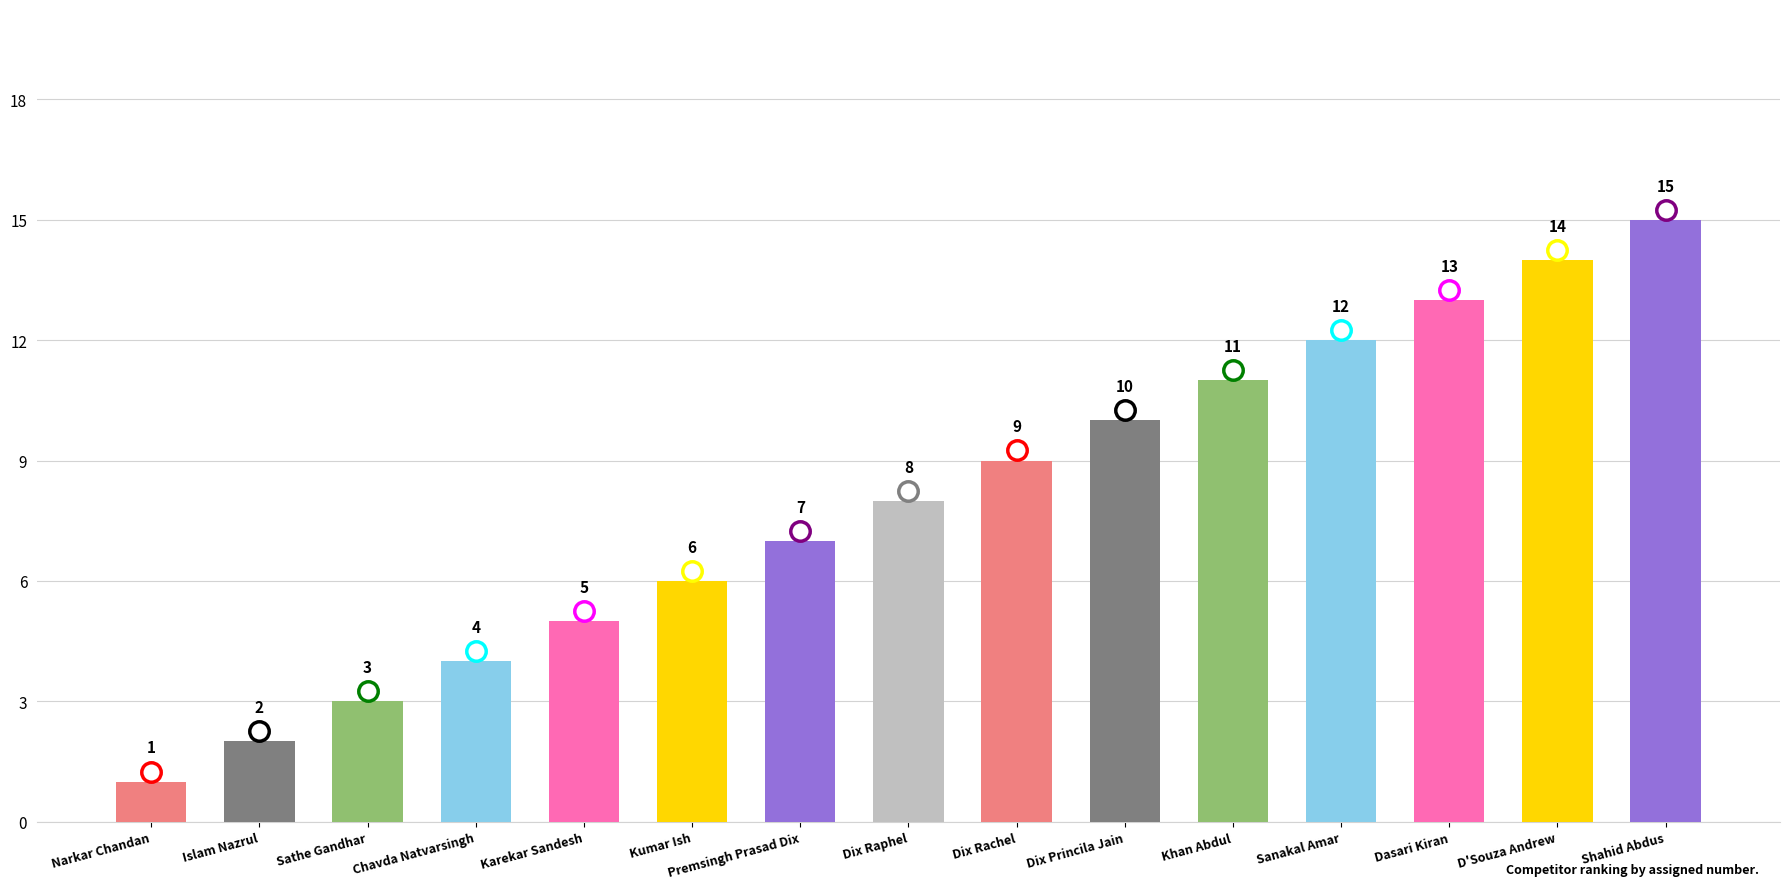

List the labels in order of value, largest first.

Shahid Abdus, D'Souza Andrew, Dasari Kiran, Sanakal Amar, Khan Abdul, Dix Princila Jain, Dix Rachel, Dix Raphel, Premsingh Prasad Dix, Kumar Ish, Karekar Sandesh, Chavda Natvarsingh, Sathe Gandhar, Islam Nazrul, Narkar Chandan